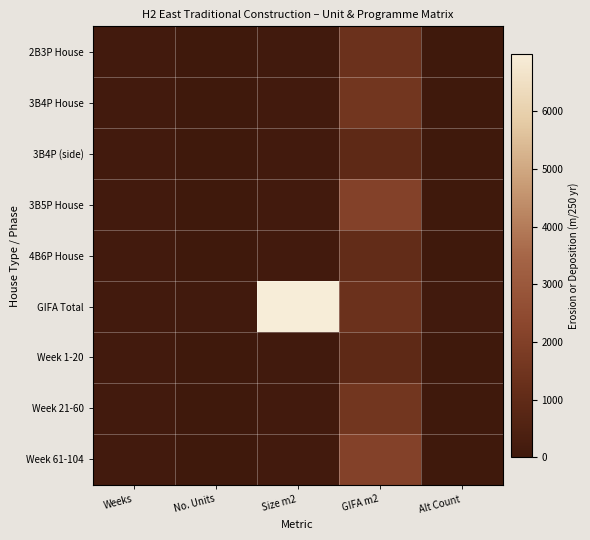

Reading left to right, transcribe all the data shown in this chart.

2B3P House: Weeks=104.0	No. Units=19.0	Size m2=71.6	GIFA m2=1360.4	Alt Count=18.0
3B4P House: Weeks=104.0	No. Units=18.0	Size m2=85.2	GIFA m2=1533.6	Alt Count=11.0
3B4P (side): Weeks=104.0	No. Units=11.0	Size m2=86.1	GIFA m2=947.1	Alt Count=22.0
3B5P House: Weeks=104.0	No. Units=22.0	Size m2=94.2	GIFA m2=2072.4	Alt Count=10.0
4B6P House: Weeks=104.0	No. Units=10.0	Size m2=108.3	GIFA m2=1083.0	Alt Count=19.0
GIFA Total: Weeks=104.0	No. Units=80.0	Size m2=6996.5	GIFA m2=1360.4	Alt Count=80.0
Week 1-20: Weeks=104.0	No. Units=19.0	Size m2=71.6	GIFA m2=947.1	Alt Count=18.0
Week 21-60: Weeks=104.0	No. Units=18.0	Size m2=85.2	GIFA m2=1533.6	Alt Count=11.0
Week 61-104: Weeks=104.0	No. Units=22.0	Size m2=94.2	GIFA m2=2072.4	Alt Count=10.0